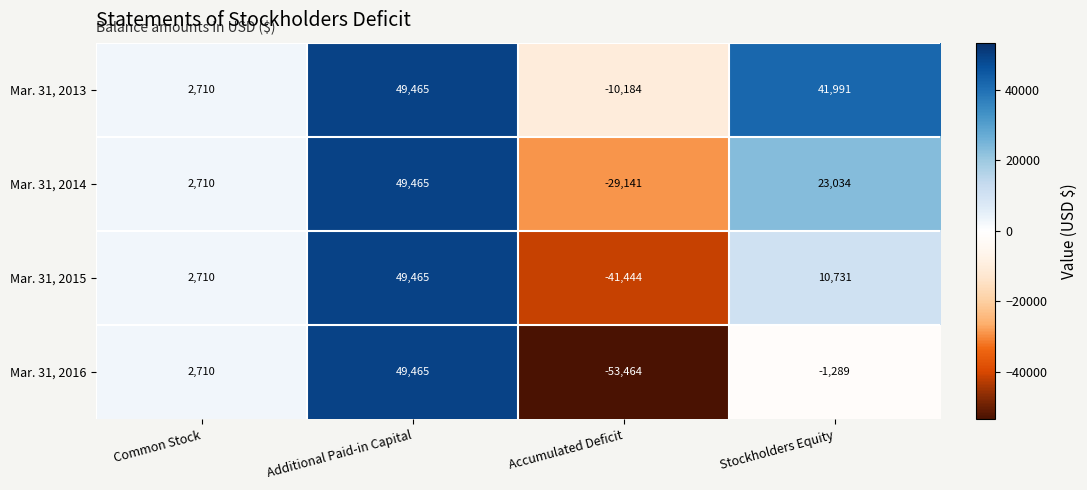

Which series changed the most between Additional Paid-in Capital and Accumulated Deficit?

Mar. 31, 2016